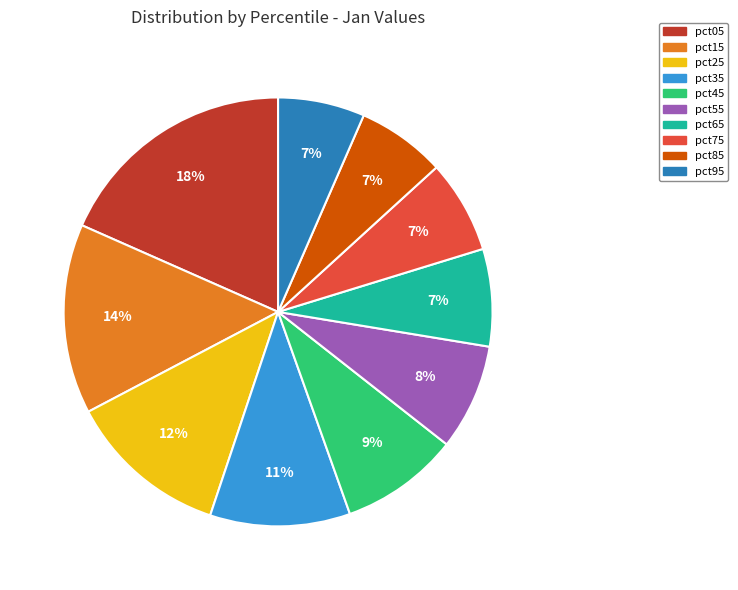

Is there any slice that represents more than half of the pie?

No